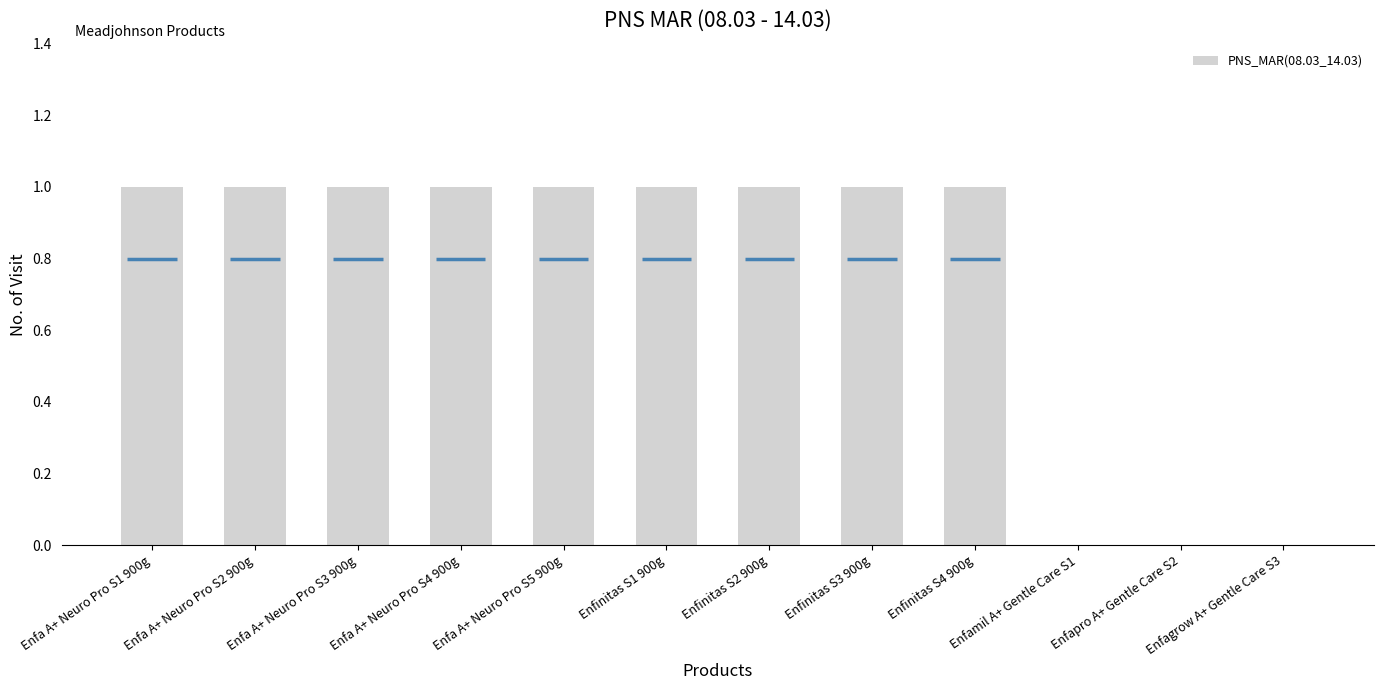

How many values are between 1 and 2?

9